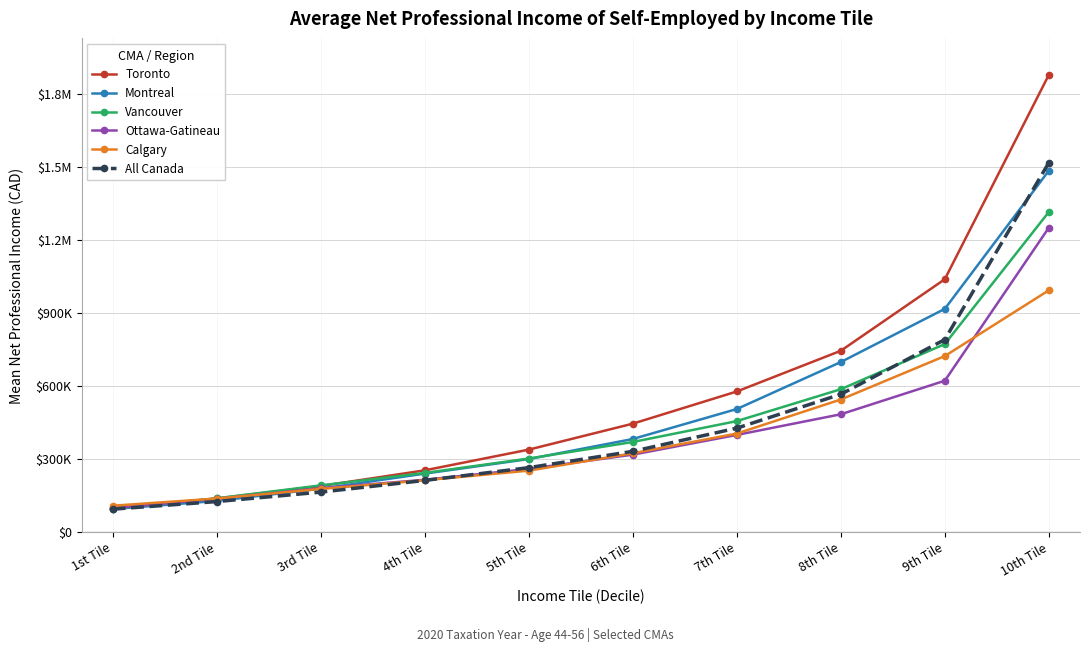

Rank the categories by Toronto value from lowest to highest.

1st Tile, 2nd Tile, 3rd Tile, 4th Tile, 5th Tile, 6th Tile, 7th Tile, 8th Tile, 9th Tile, 10th Tile